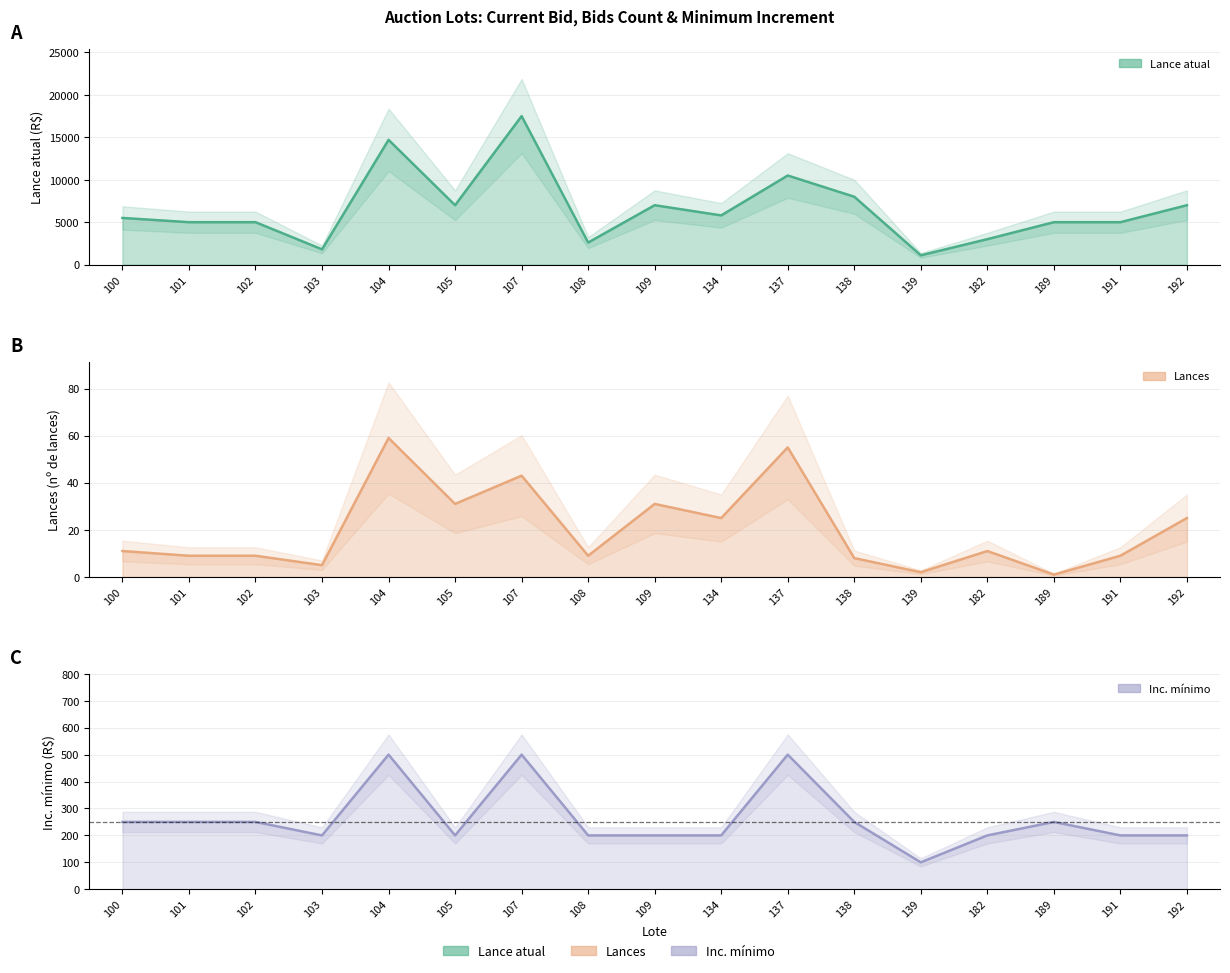

Reading left to right, transcribe all the data shown in this chart.

Lance atual: 100=5500	101=5000	102=5000	103=1800	104=14700	105=7000	107=17500	108=2600	109=7000	134=5800	137=10500	138=8000	139=1100	182=3000	189=5000	191=5000	192=7000
Lances: 100=11	101=9	102=9	103=5	104=59	105=31	107=43	108=9	109=31	134=25	137=55	138=8	139=2	182=11	189=1	191=9	192=25
Inc. mínimo: 100=250	101=250	102=250	103=200	104=500	105=200	107=500	108=200	109=200	134=200	137=500	138=250	139=100	182=200	189=250	191=200	192=200